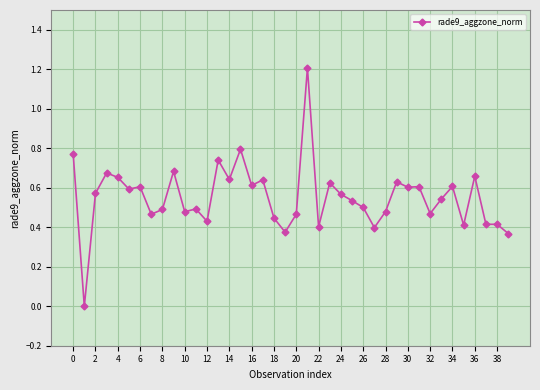

What is the maximum value shown in the chart?

1.2